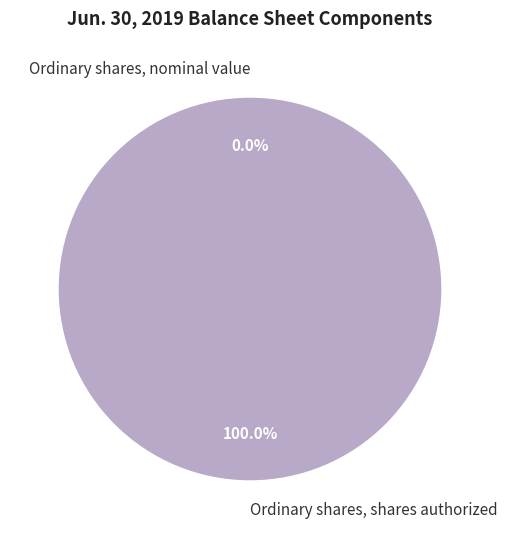

What is the change in value from Ordinary shares, nominal value to Ordinary shares, shares authorized?

+1200000000.0